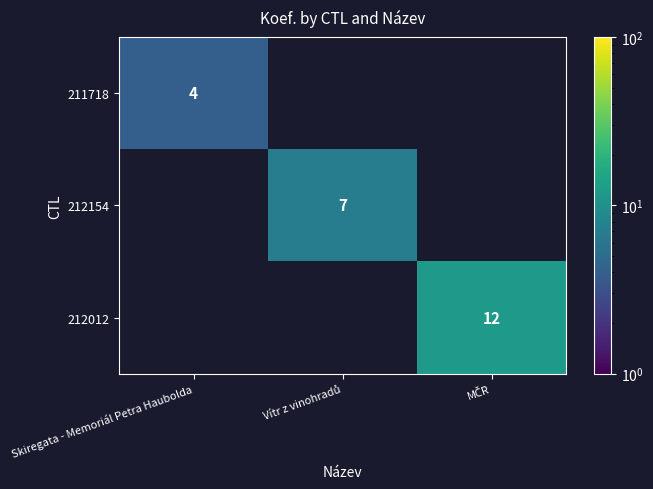

At how many categories does at least one series exceed 6?

2